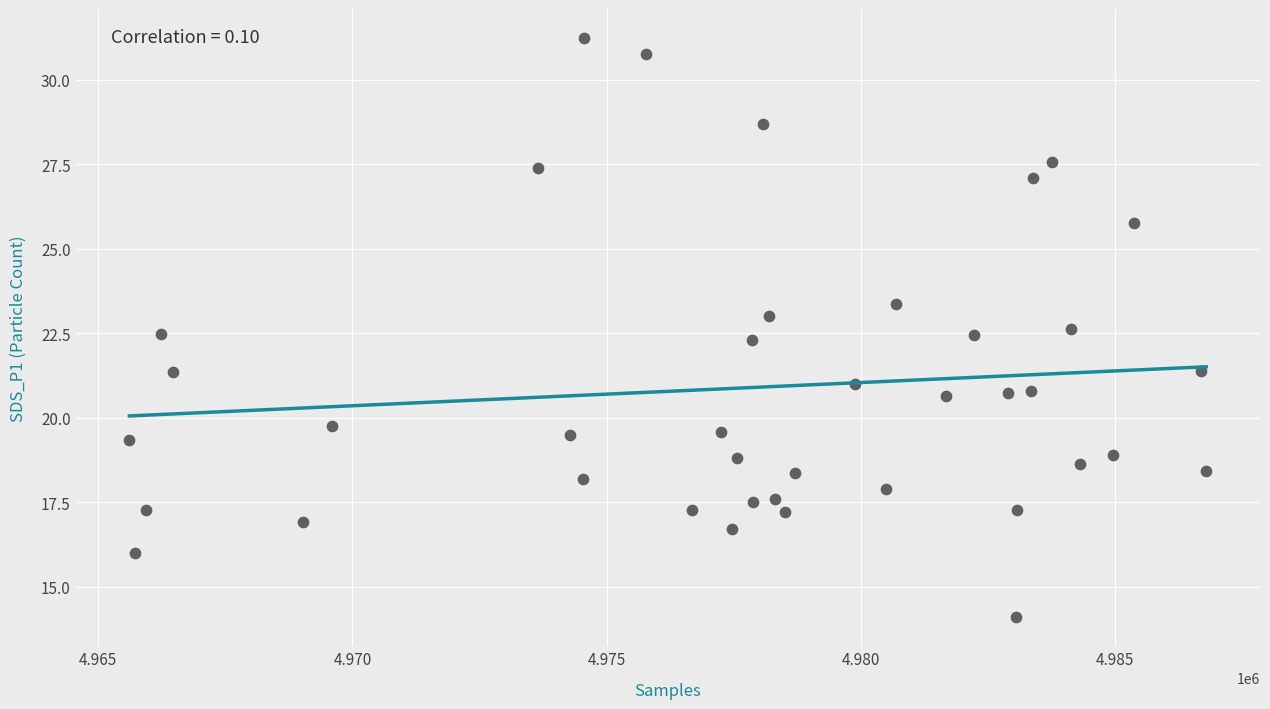

What is the range of Y values (max minus min)?

17.1